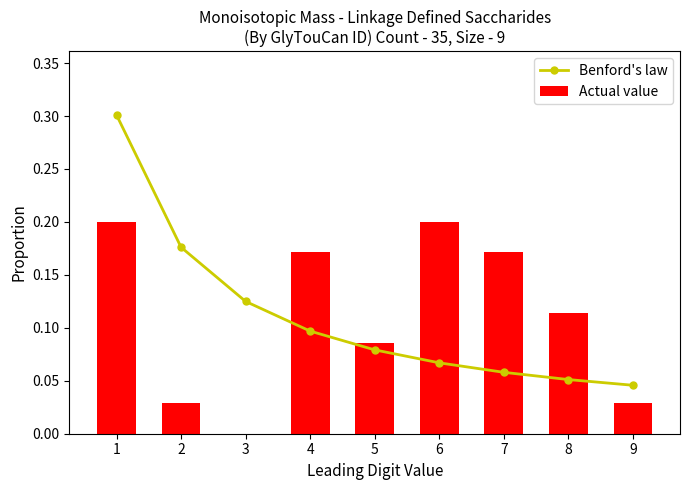

Reading right to left, transcribe all the data shown in this chart.

Benford's law: 9=0.0	8=0.1	7=0.1	6=0.1	5=0.1	4=0.1	3=0.1	2=0.2	1=0.3
Actual value: 9=0.0	8=0.1	7=0.2	6=0.2	5=0.1	4=0.2	3=0.0	2=0.0	1=0.2